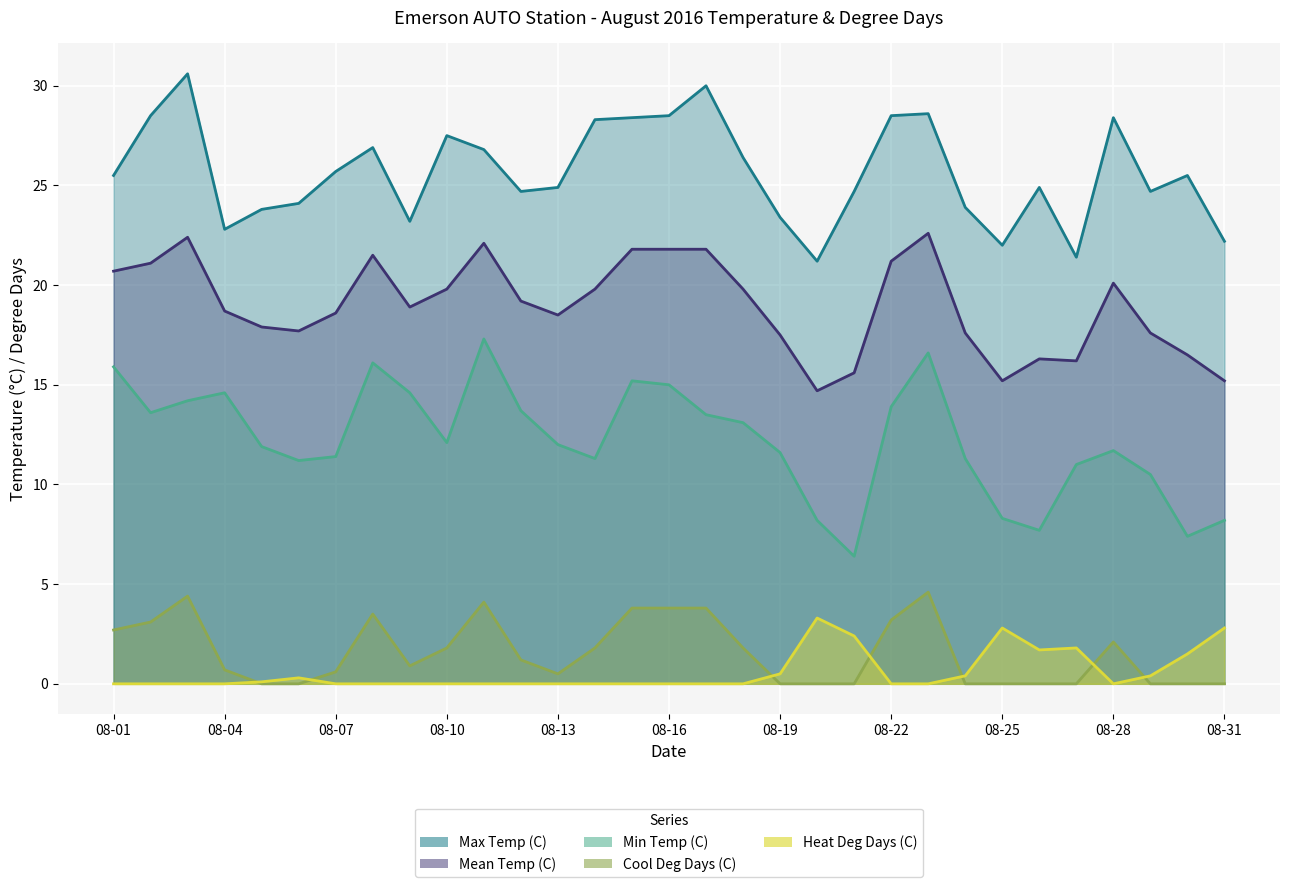

Which series changed the most between 08-20 and 08-30?

Max Temp (C)